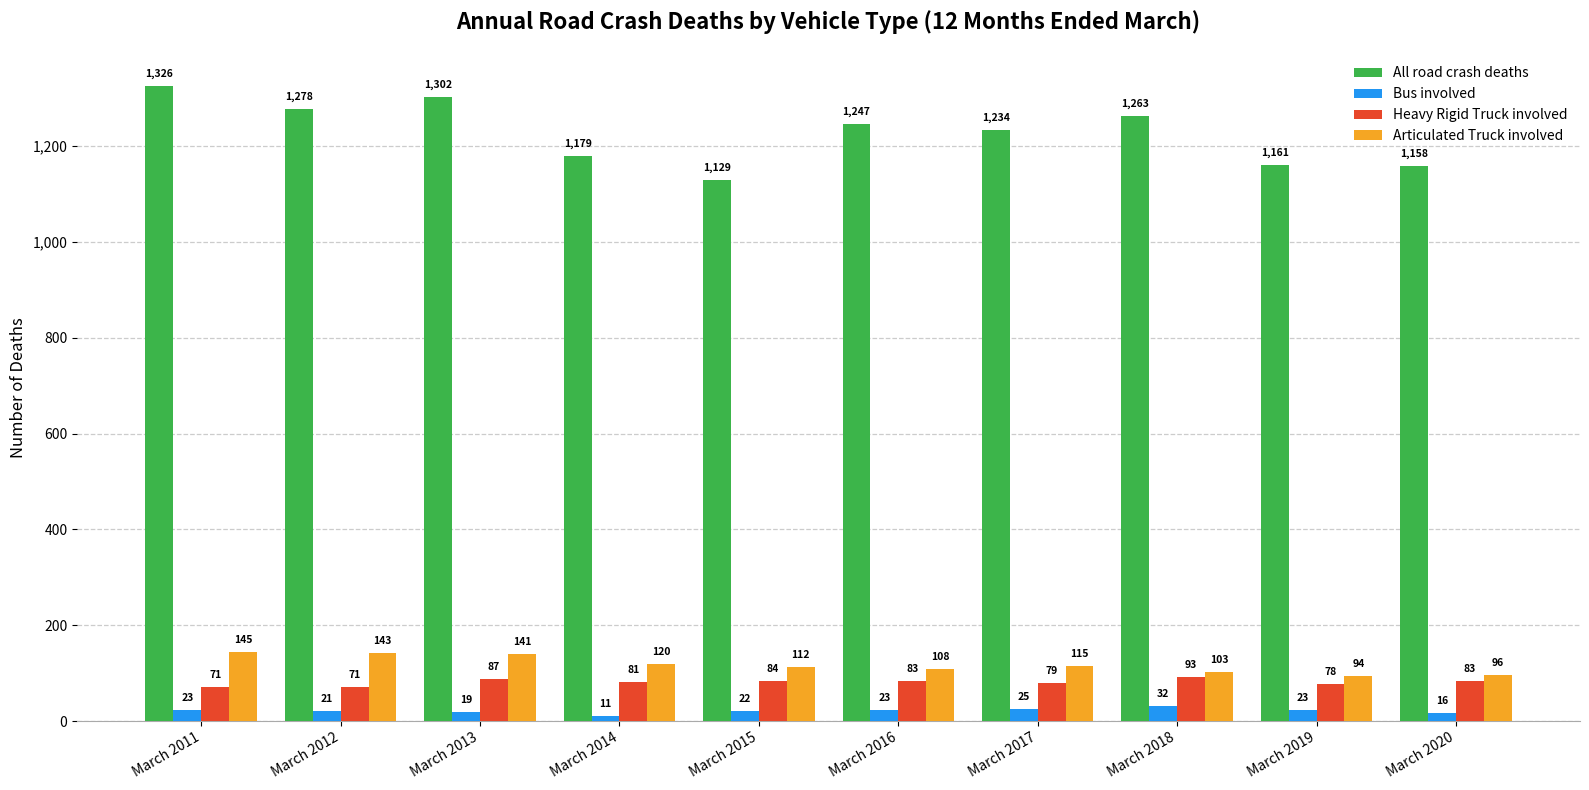

Which series has the largest range (max minus min)?

All road crash deaths